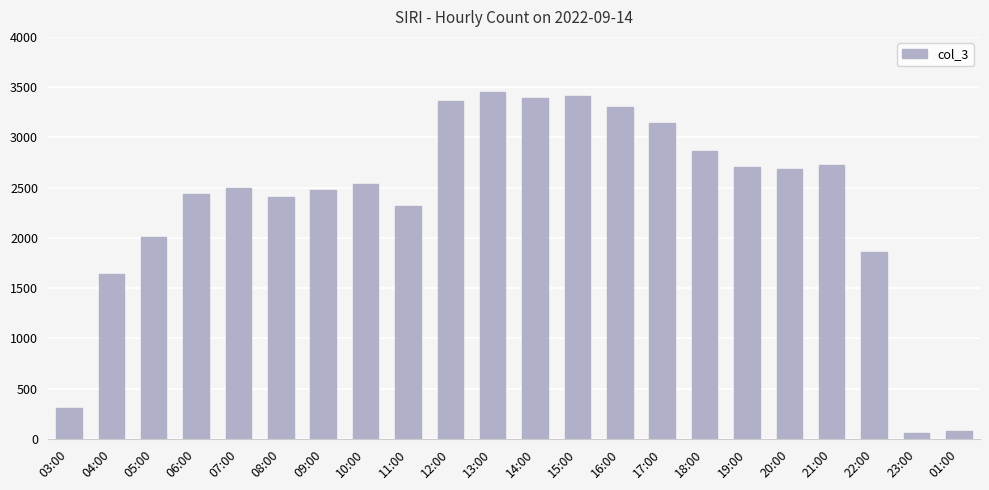

At which category does the chart reach its peak across all series?

13:00